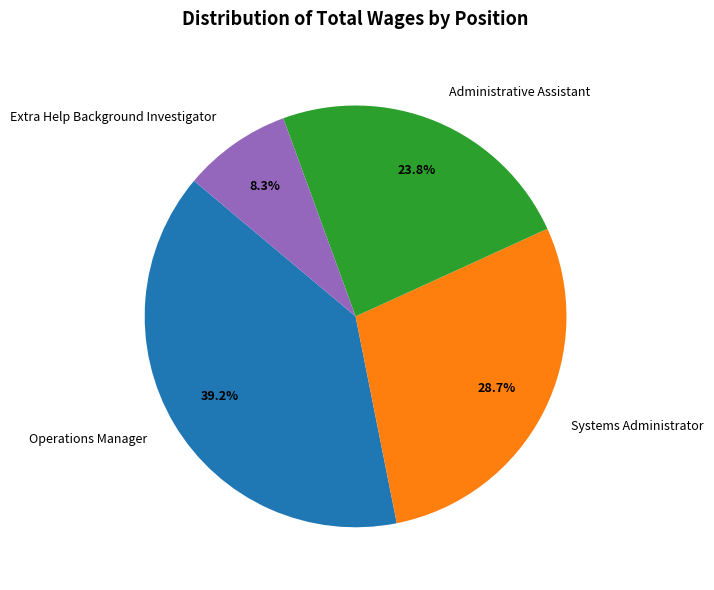

Is it true that Systems Administrator is 29% of the pie?

True